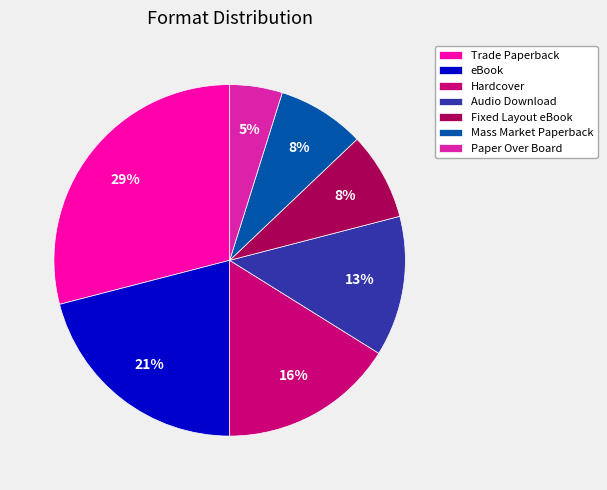

Does eBook represent more than half of the total?

No